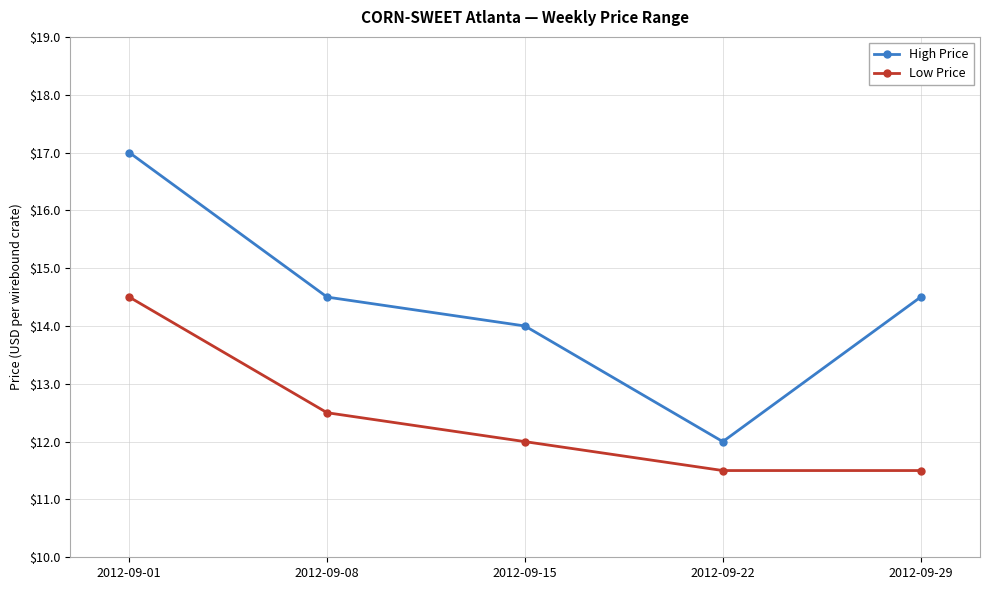

How many High Price values are between 14 and 15?

3